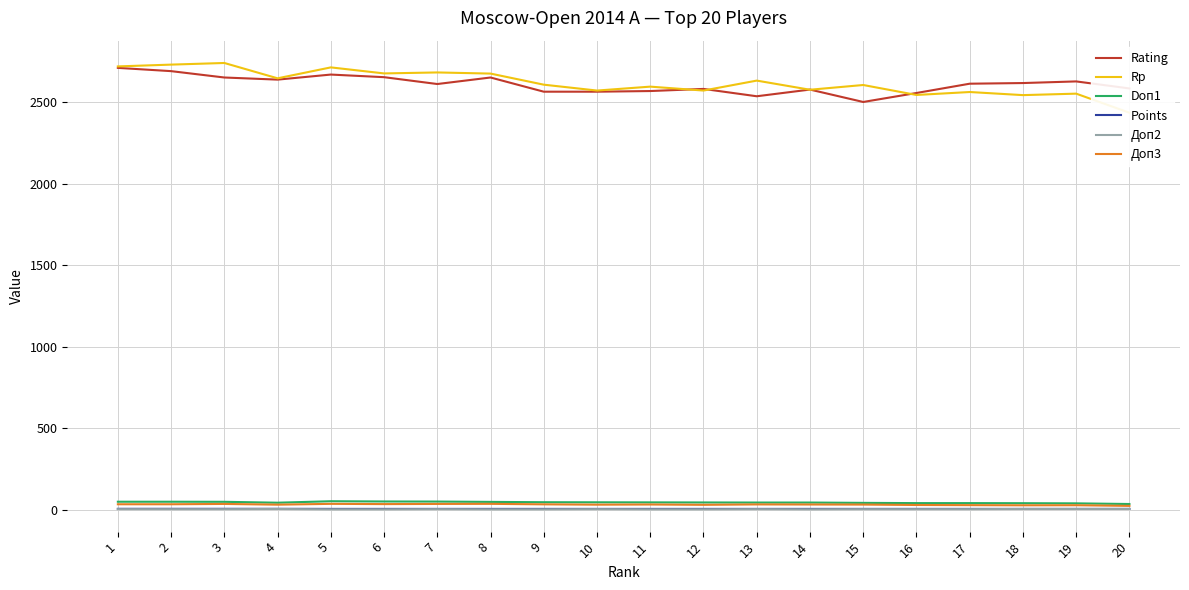

At which category does the chart reach its minimum across all series?

5